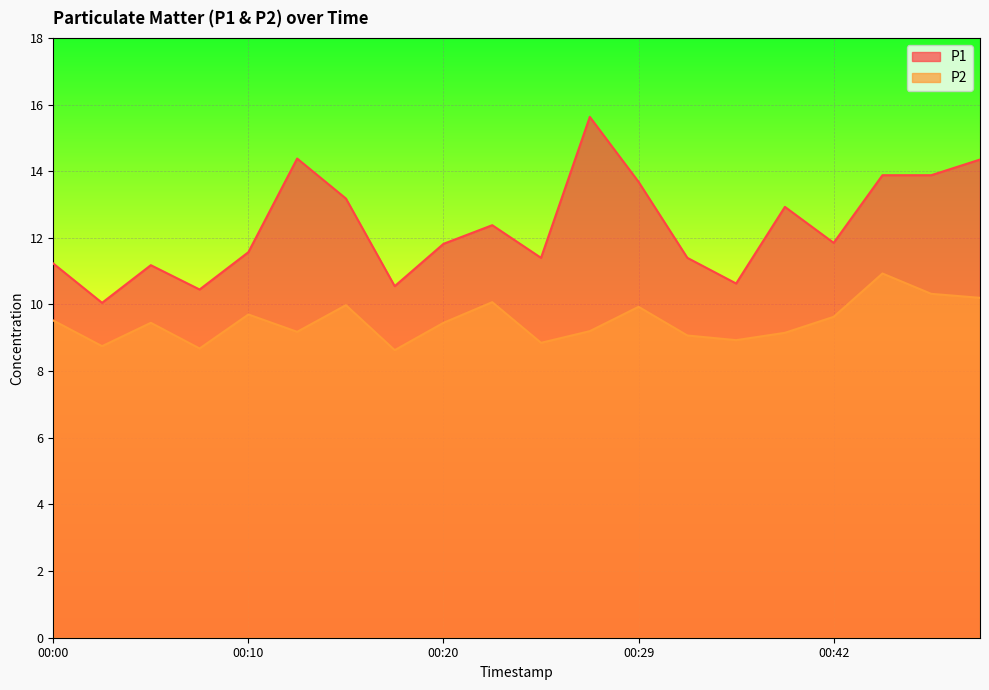

At which label does P1 first exceed 11?

00:00